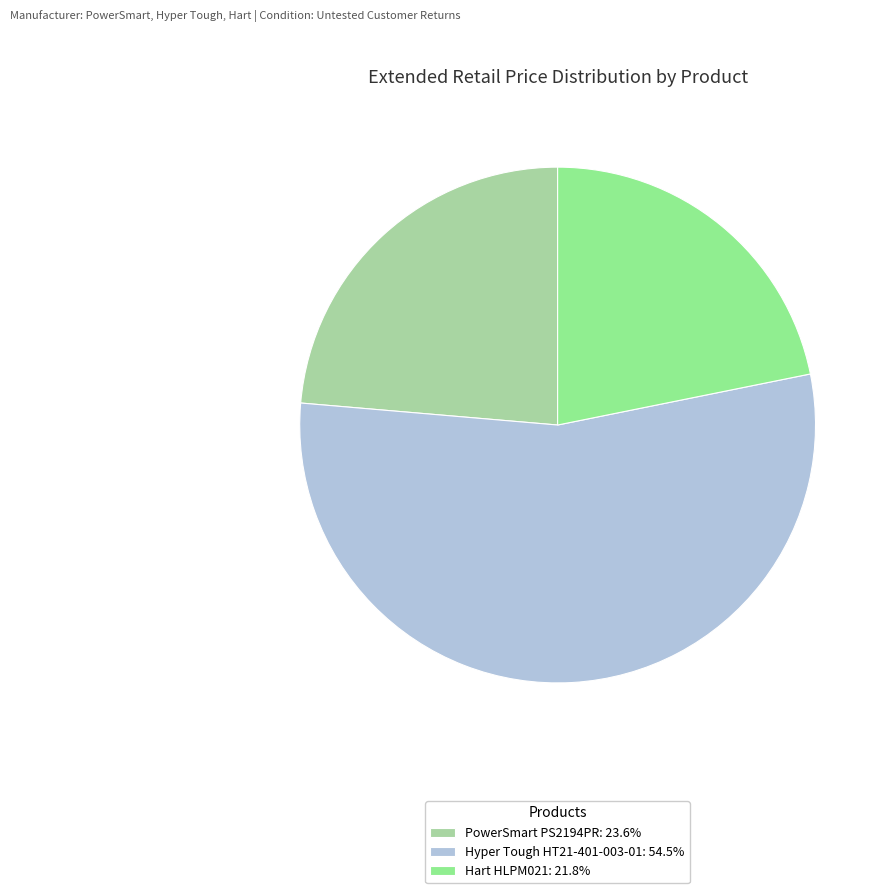

What is the ratio of the value at Hyper Tough HT21-401-003-01 to the value at Hart HLPM021?

2.5